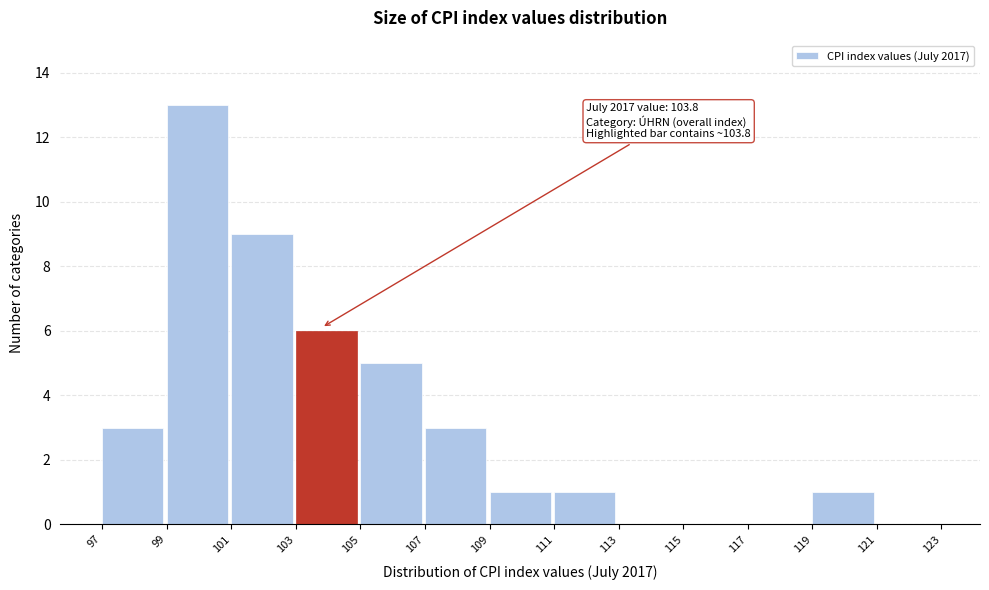

Which range on the x-axis has the tallest bar?

99 to 101